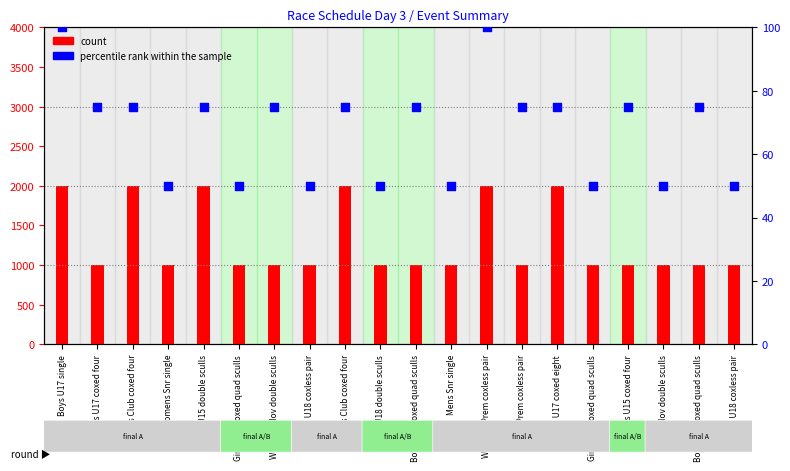

Which series reaches the minimum Y coordinate?

percentile rank within the sample